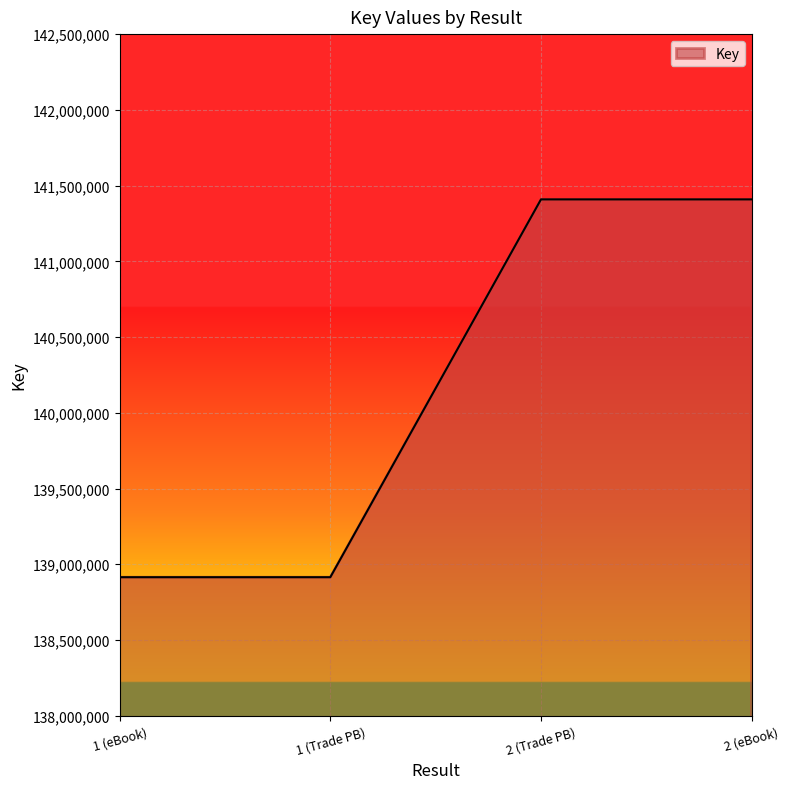

Which has a higher value, 1 (eBook) or 2 (eBook)?

2 (eBook)